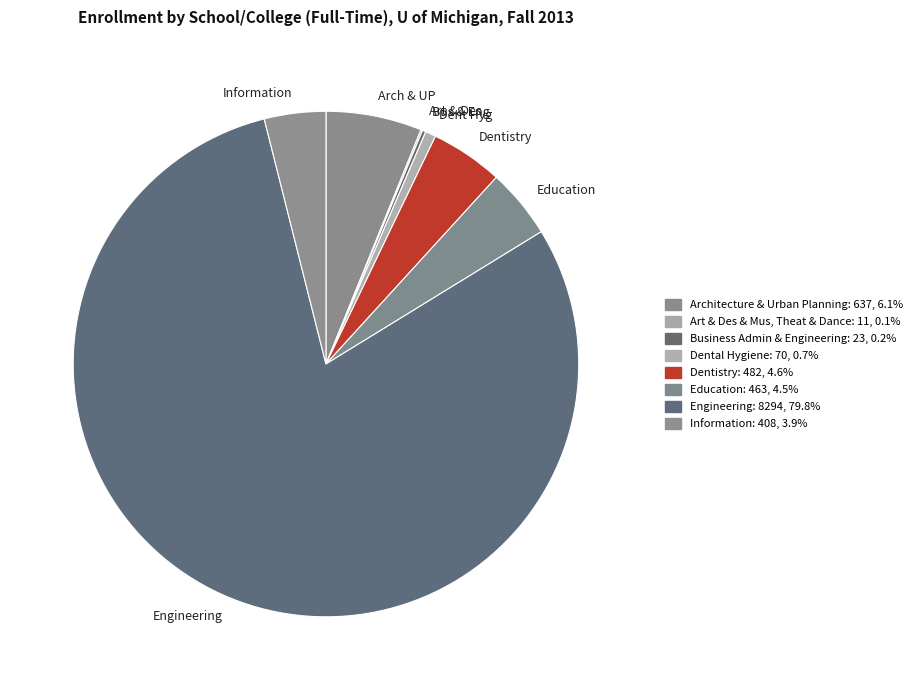

Approximately how many times larger is the value at Information compared to Arch & UP?

0.6